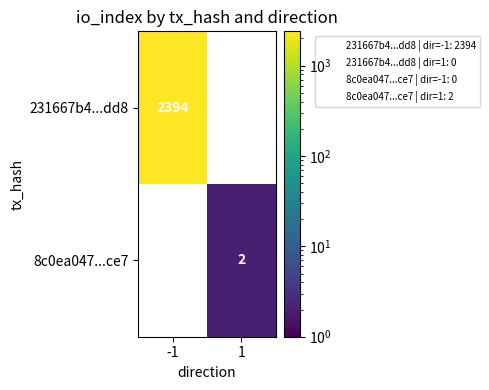

The 8c0ea047...ce7 series shows 2.0 at 1. True or false?

True